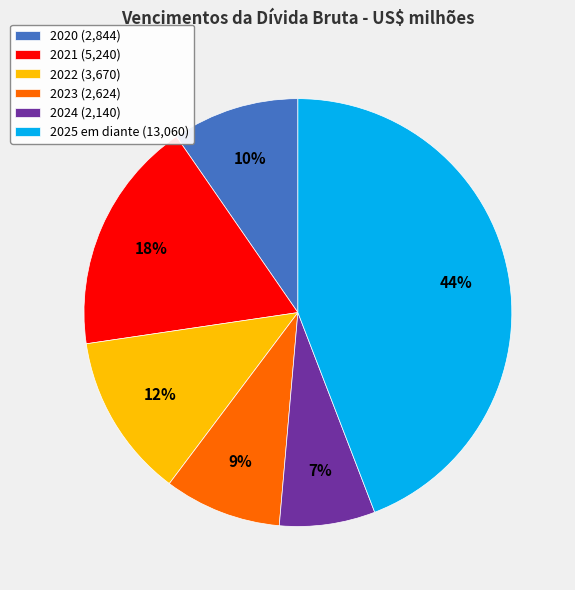

Does 2020 account for over 50% of the chart?

No